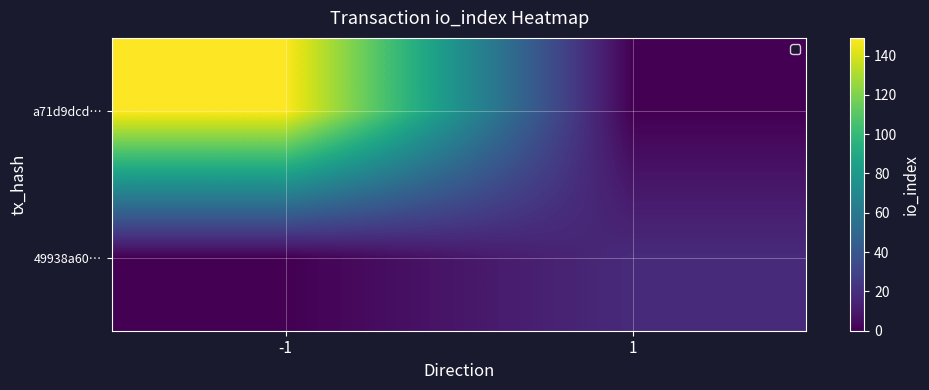

Reading right to left, list all the values displayed in this chart.

a71d9dcd…: 1=0	-1=149
49938a60…: 1=18	-1=0